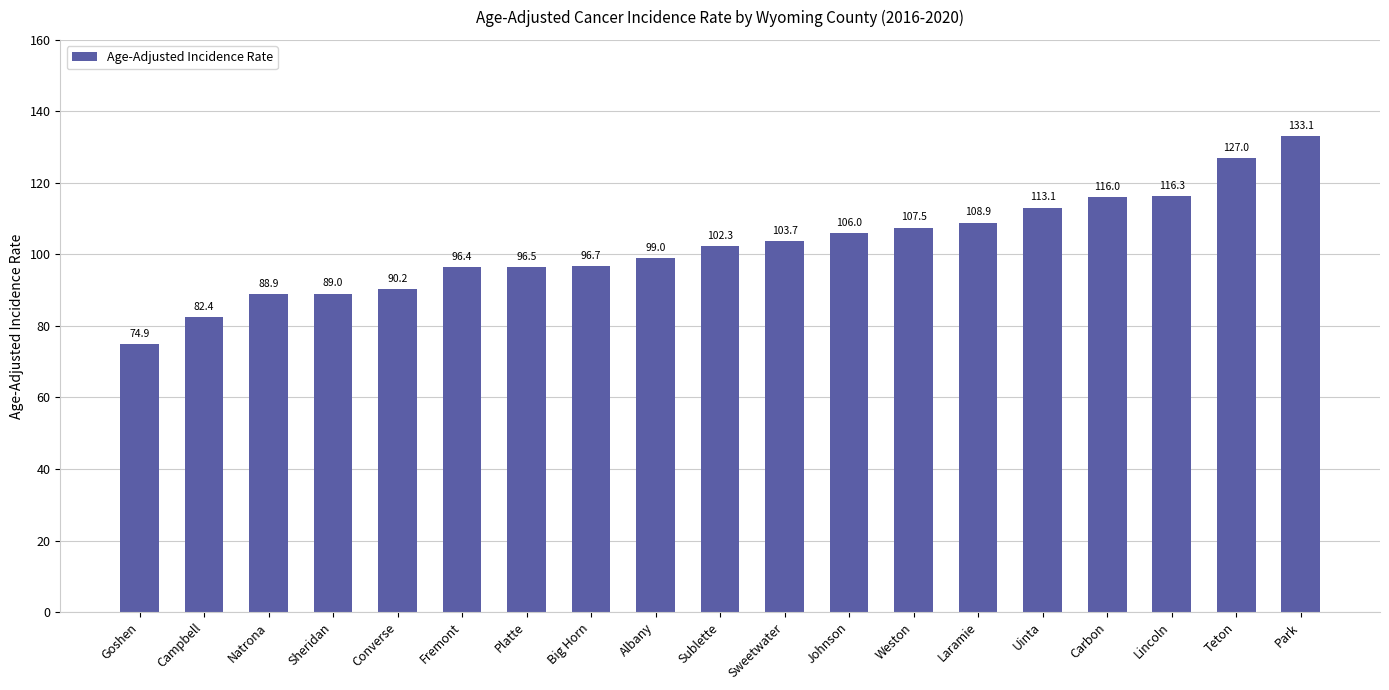

What is the difference between the maximum and minimum values?

58.2